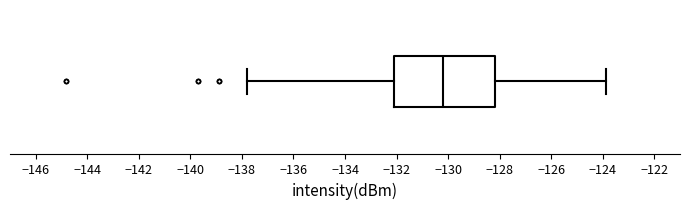

Read this box plot against the x-axis: the position of the median line, the range covered by the box, and the ends of both whiskers. The values are not printed on the chart, so give them approximately, as read against the axis.

median -130.2, box -132.0 to -128.2, whiskers -137.8 to -123.8